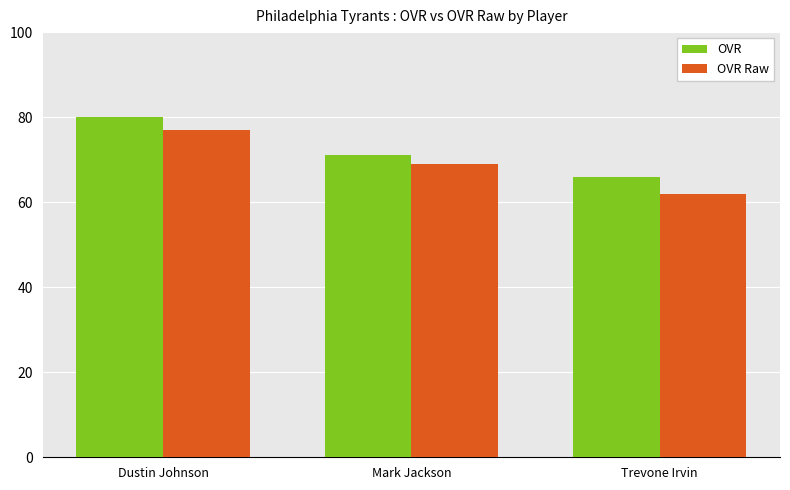

Does the chart contain any negative values?

No